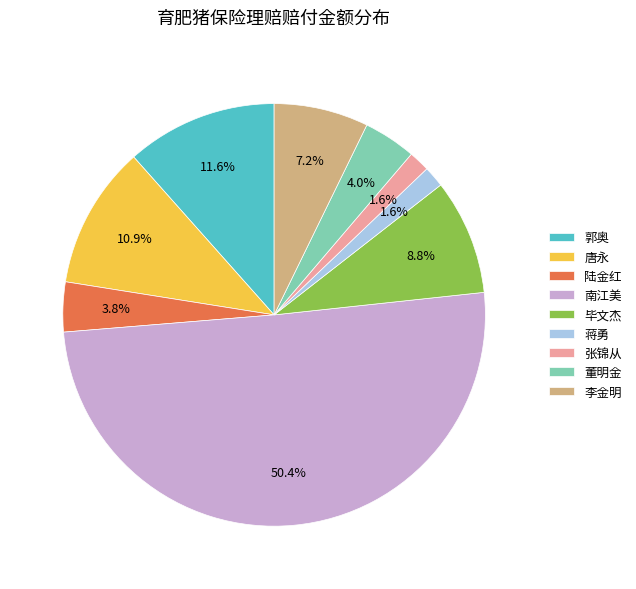

Which slice is the largest?

南江美